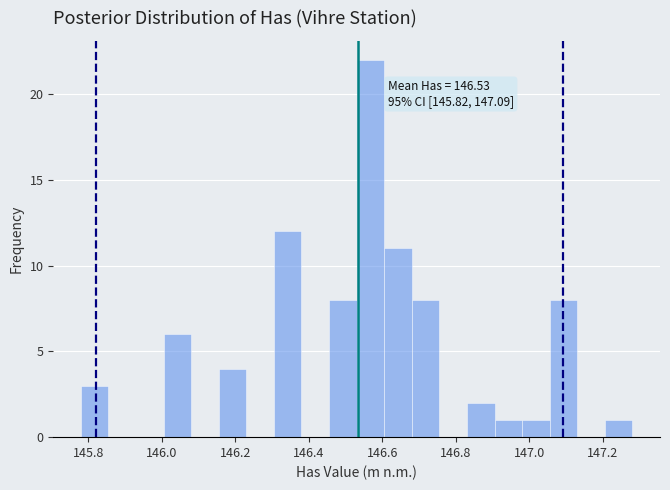

Around what value on the x-axis is the tallest bar? Give the approximate position of its centre, as read against the axis.

146.56